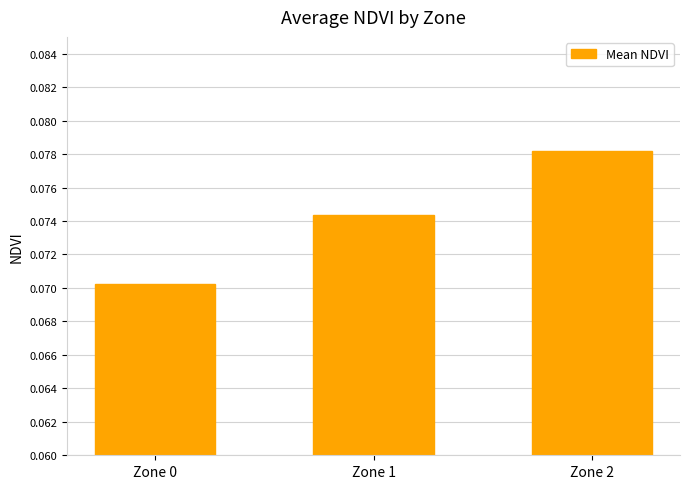

Which label corresponds to the smallest value in the chart?

Zone 0